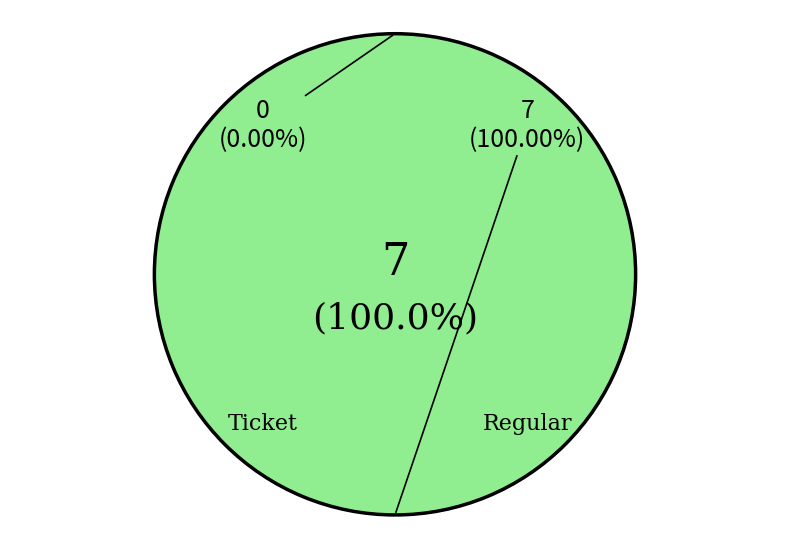

Is there any slice that represents more than half of the pie?

Yes